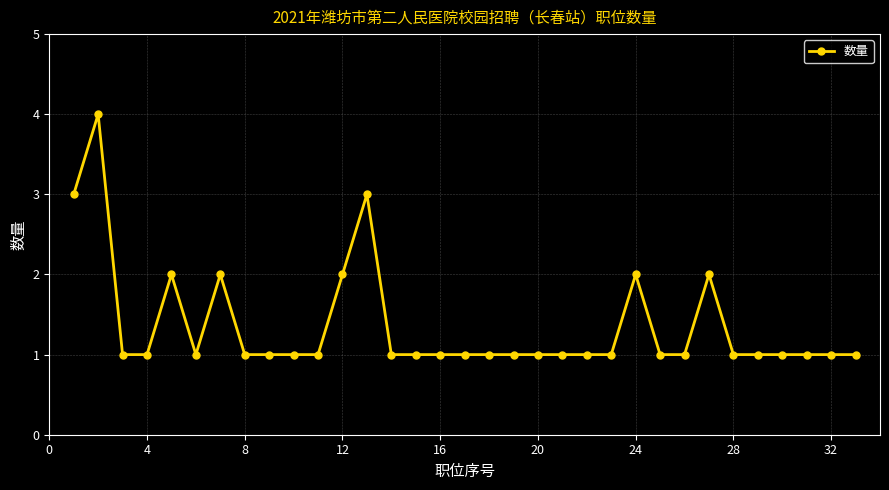

Reading left to right, what are all the values shown in this chart?

3	4	1	1	2	1	2	1	1	1	1	2	3	1	1	1	1	1	1	1	1	1	1	2	1	1	2	1	1	1	1	1	1